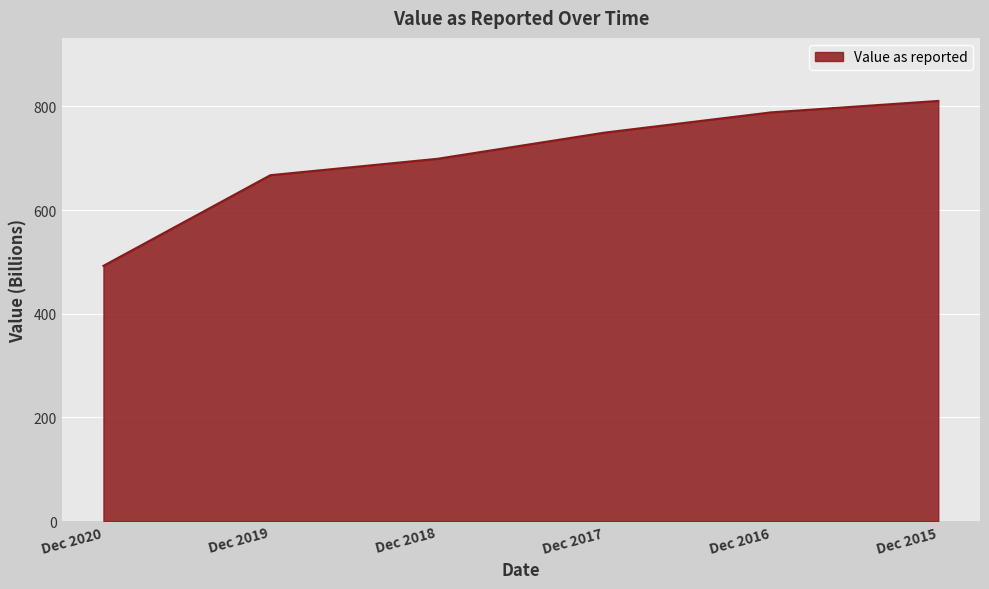

Reading left to right, extract all data points from this chart.

Dec 2020=492.5	Dec 2019=667.3	Dec 2018=698.9	Dec 2017=749.3	Dec 2016=788.5	Dec 2015=810.5